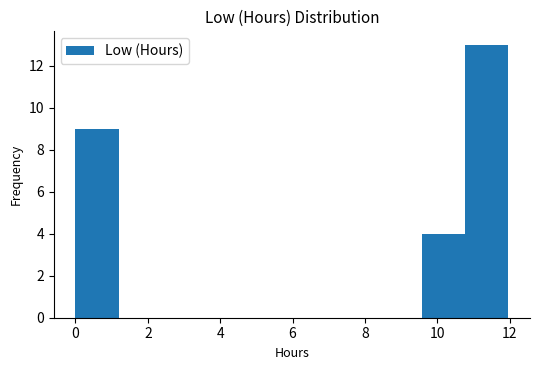

Reading left to right, list every bar in this chart as the range it spans on the x-axis followed by its height. Neither the bar edges nor the heights are printed on the chart, so give them approximately, as read against the axes.

0.0 to 1.2: 9
1.2 to 2.4: 0
2.4 to 3.6: 0
3.6 to 4.8: 0
4.8 to 6.0: 0
6.0 to 7.2: 0
7.2 to 8.4: 0
8.4 to 9.6: 0
9.6 to 10.8: 4
10.8 to 12.0: 13